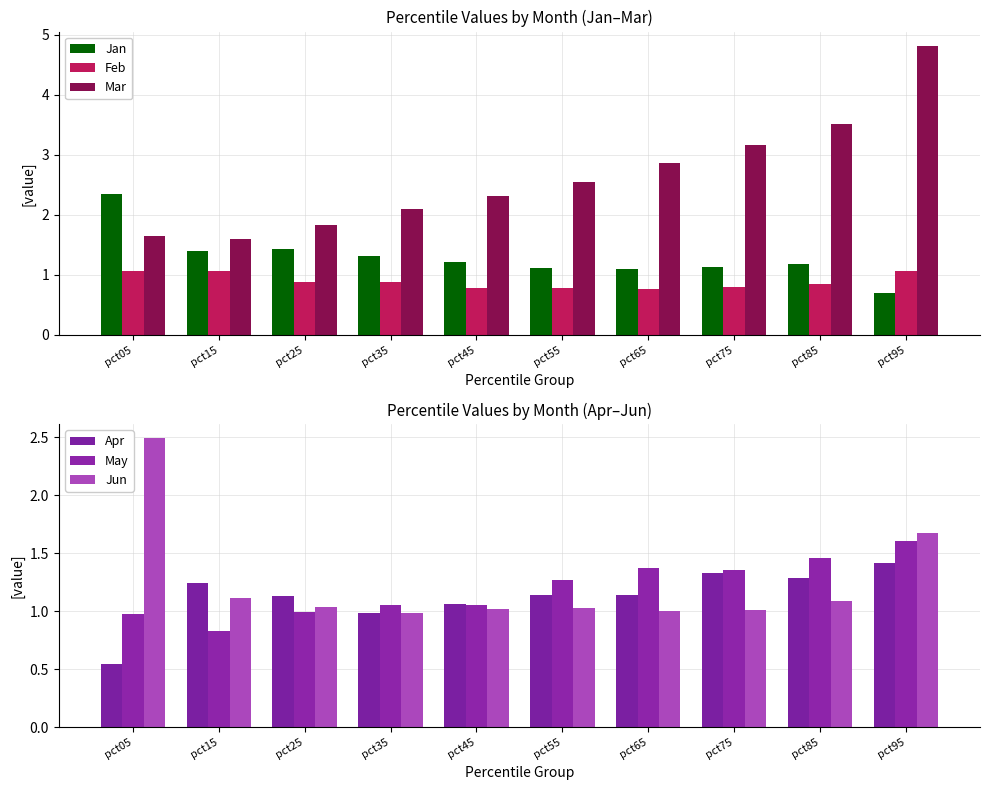

Reading left to right, list all the values displayed in this chart.

Jan: 2.3	1.4	1.4	1.3	1.2	1.1	1.1	1.1	1.2	0.7
Feb: 1.1	1.1	0.9	0.9	0.8	0.8	0.8	0.8	0.9	1.1
Mar: 1.7	1.6	1.8	2.1	2.3	2.5	2.9	3.2	3.5	4.8
Apr: 0.5	1.2	1.1	1.0	1.1	1.1	1.1	1.3	1.3	1.4
May: 1.0	0.8	1.0	1.1	1.1	1.3	1.4	1.4	1.5	1.6
Jun: 2.5	1.1	1.0	1.0	1.0	1.0	1.0	1.0	1.1	1.7